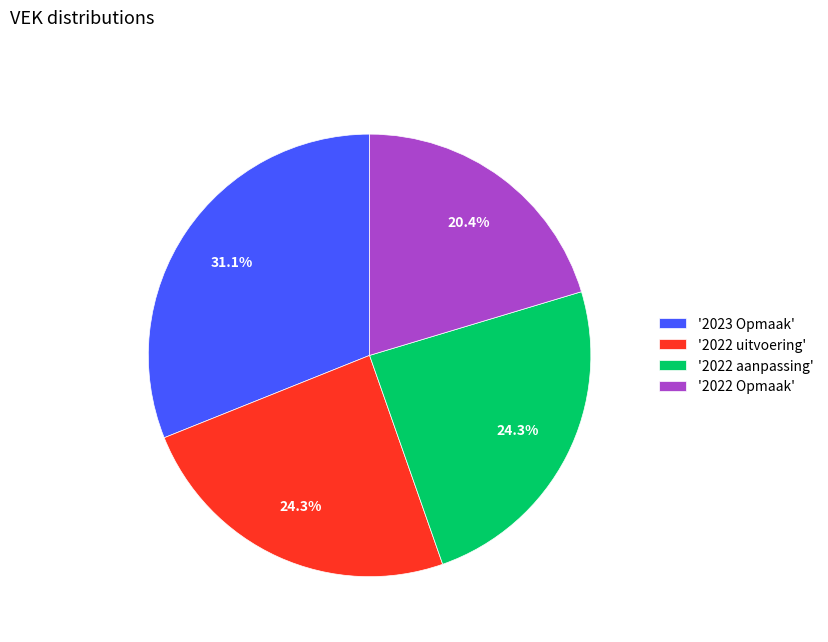

Is the sum of '2022 aanpassing' and '2022 uitvoering' greater than half?

No